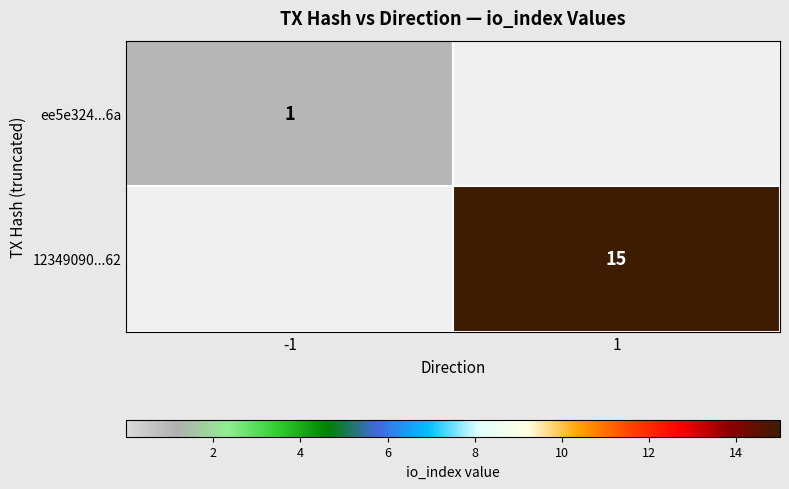

At how many categories does at least one series exceed 3?

1